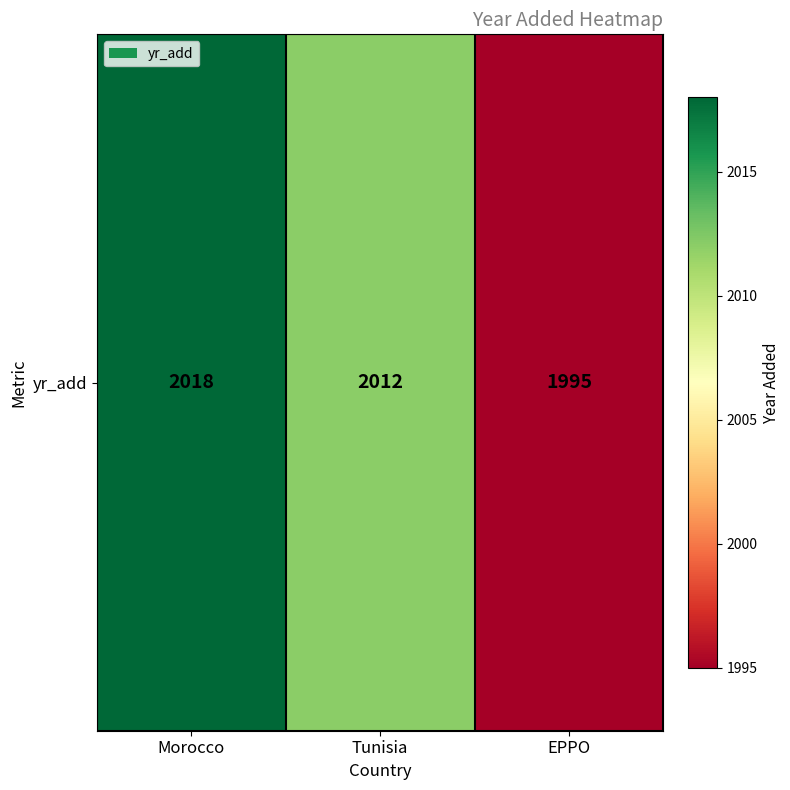

List the labels in order of value, smallest first.

EPPO, Tunisia, Morocco